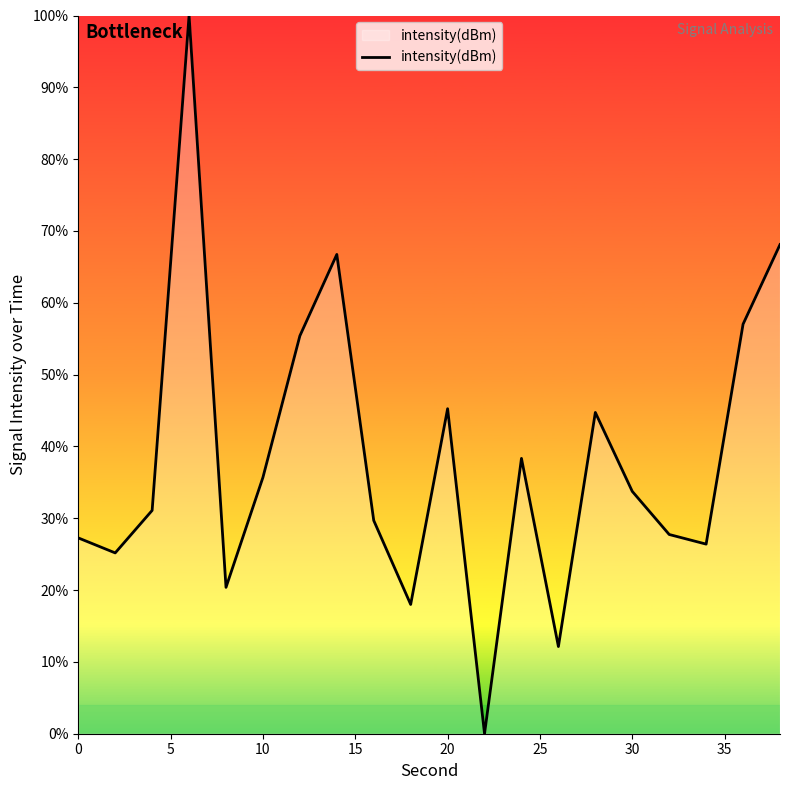

What is the maximum value shown in the chart?

100.0